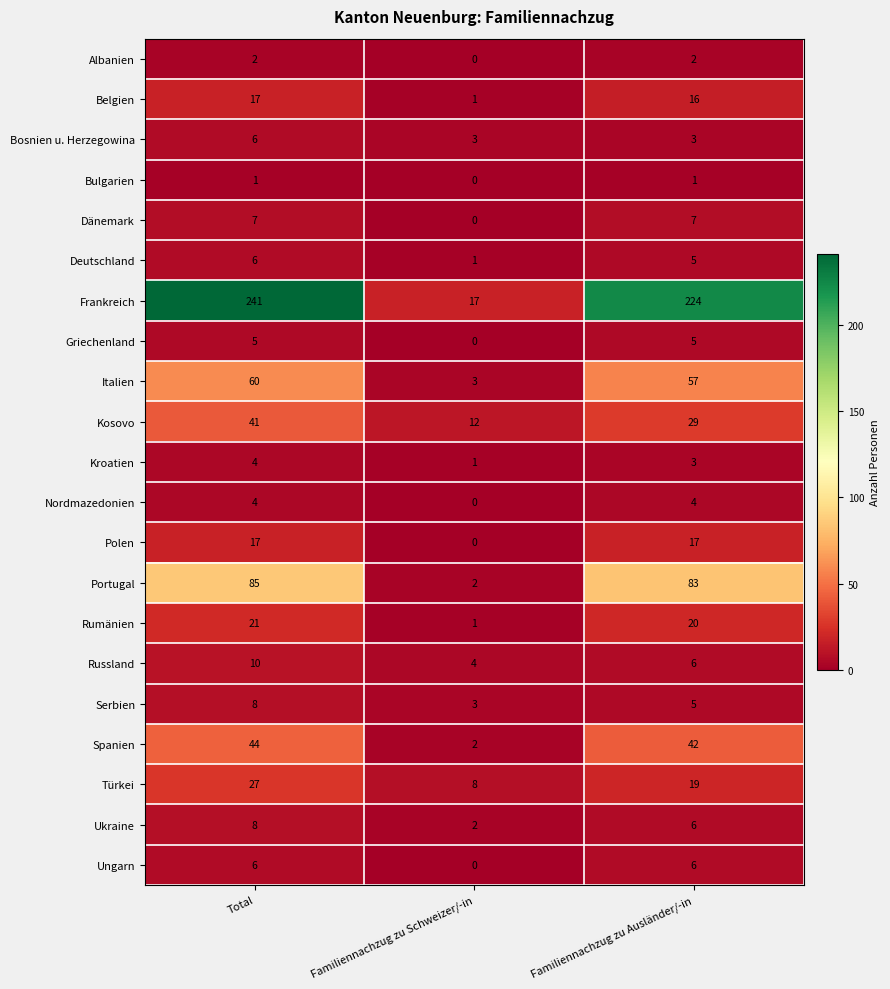

Which series has the largest range (max minus min)?

Frankreich